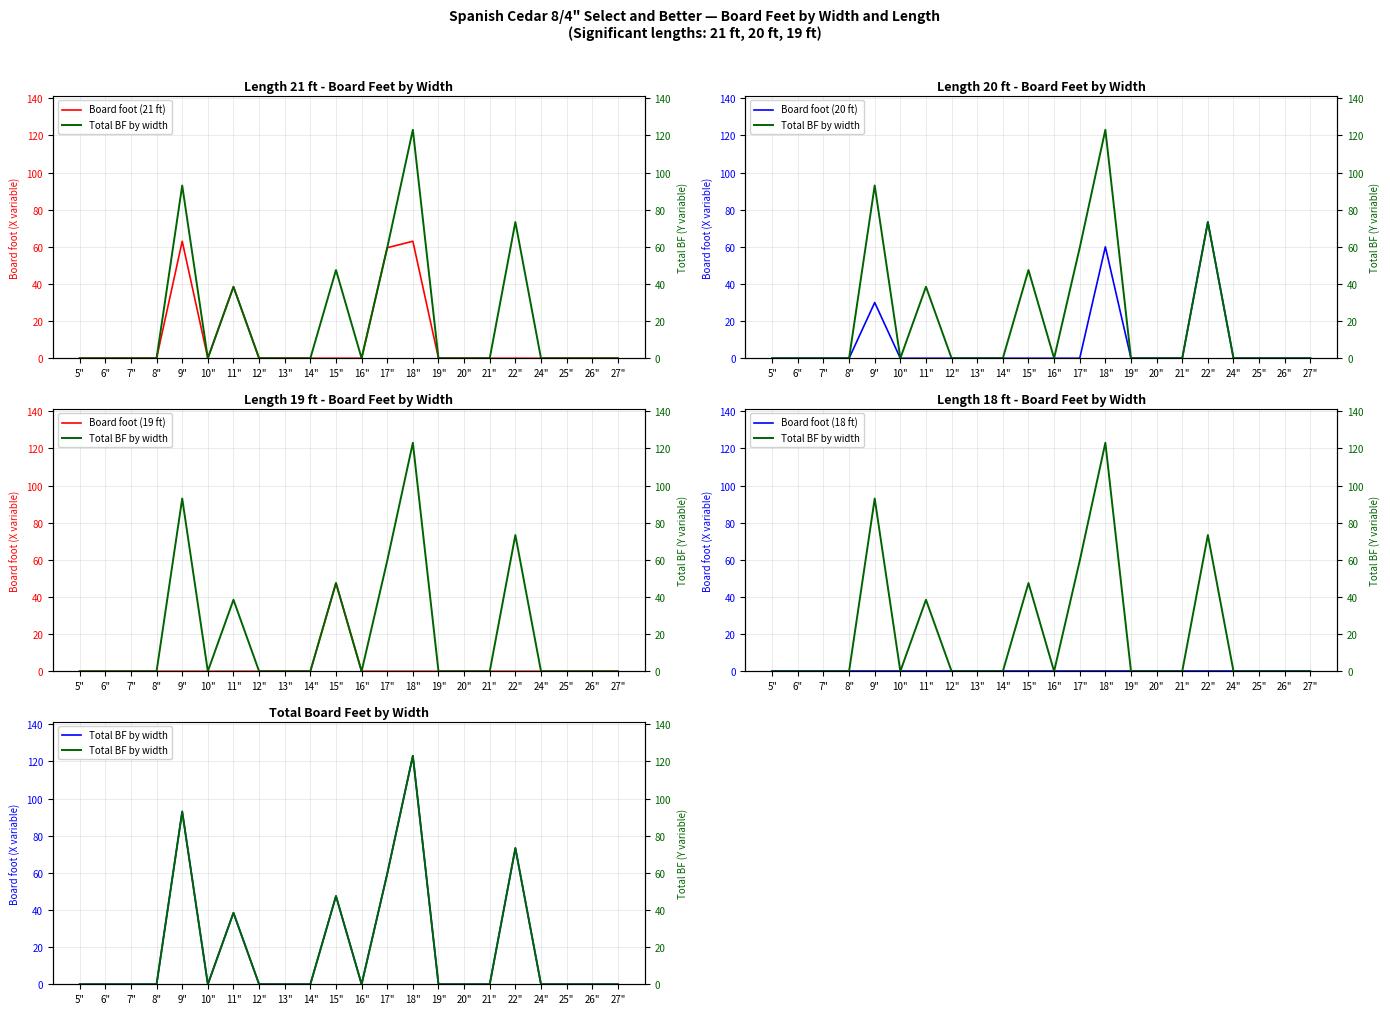

True or false: Board foot (21 ft) has a value of -37.8 at 16".

False